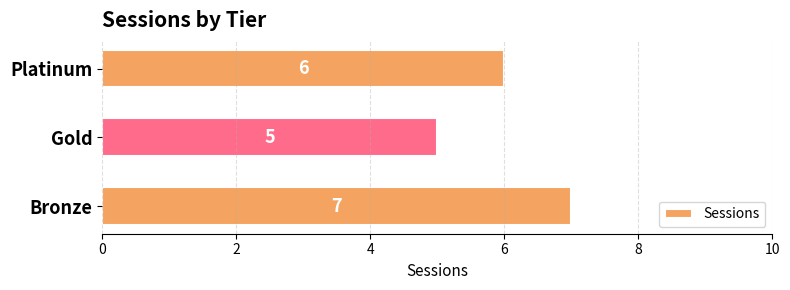

At which label is the value closest to 6?

Platinum